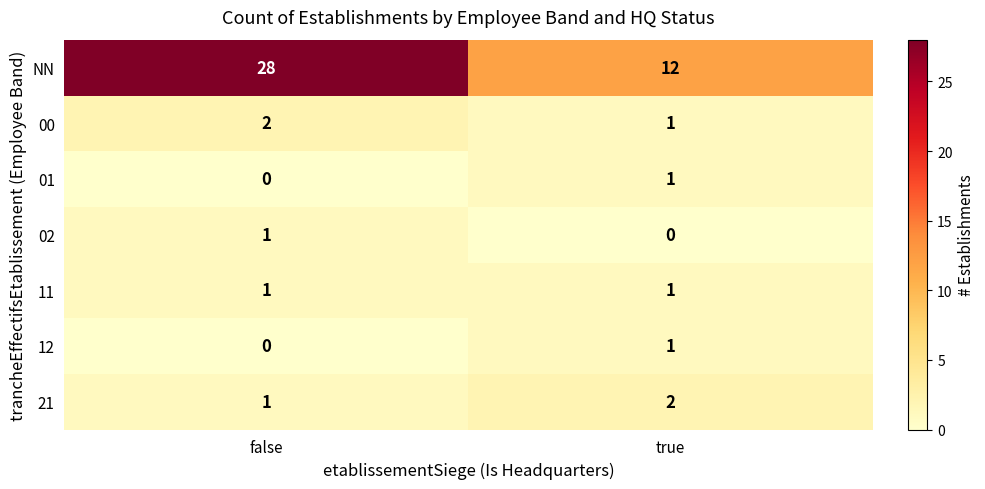

Rank the categories by 00 value from lowest to highest.

true, false